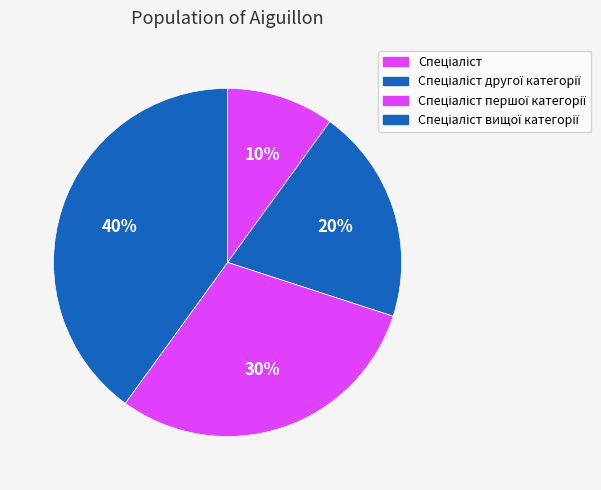

Which category has the biggest portion of the pie?

Спеціаліст вищої категорії